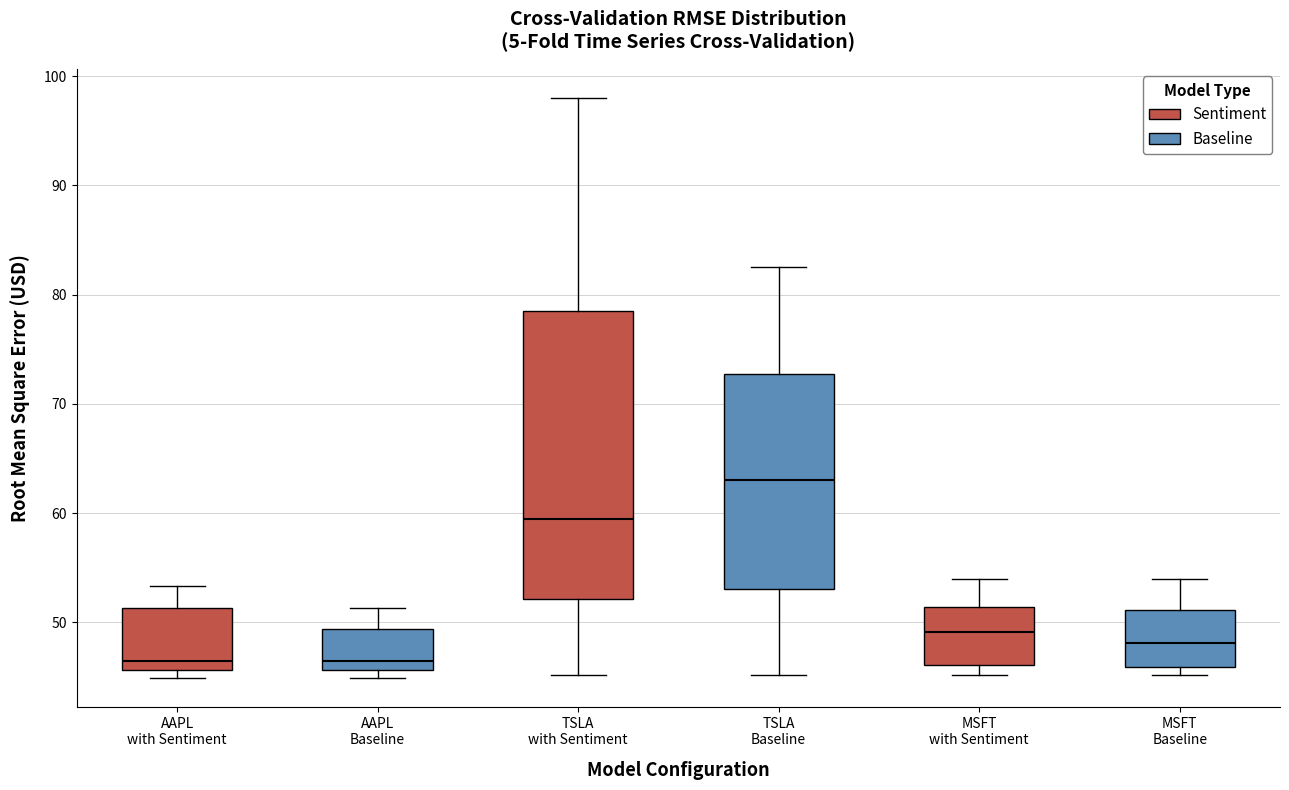

Which box is the tallest, from its lower edge to its upper edge?

TSLA with Sentiment